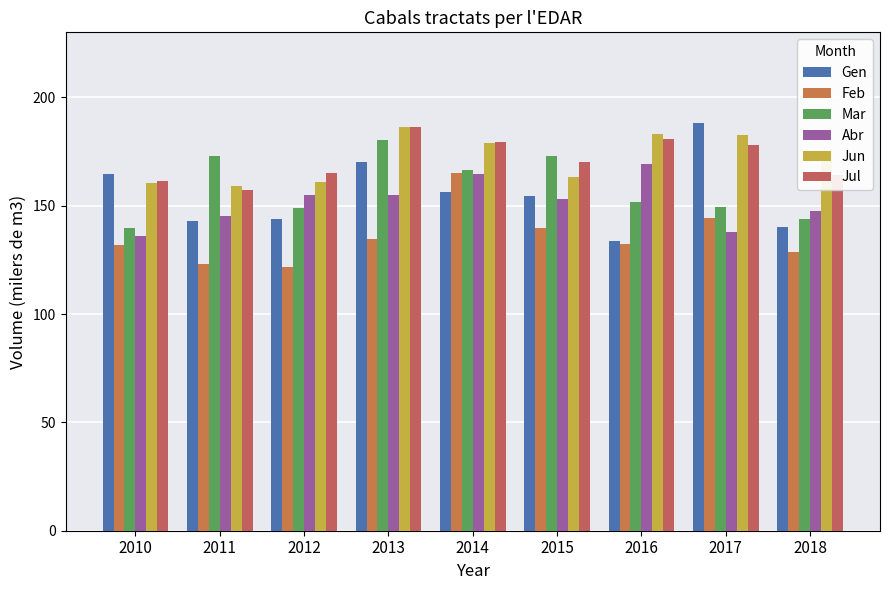

Count the number of data series in this chart.

6